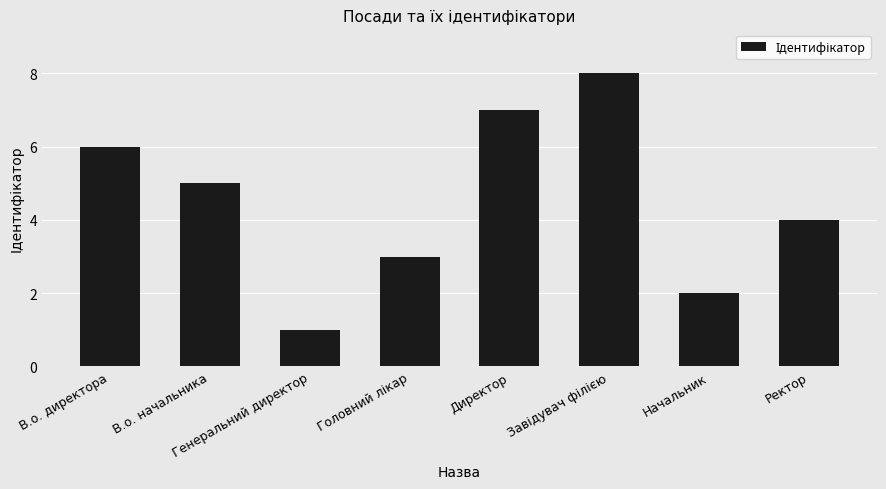

What is the greatest value displayed?

8